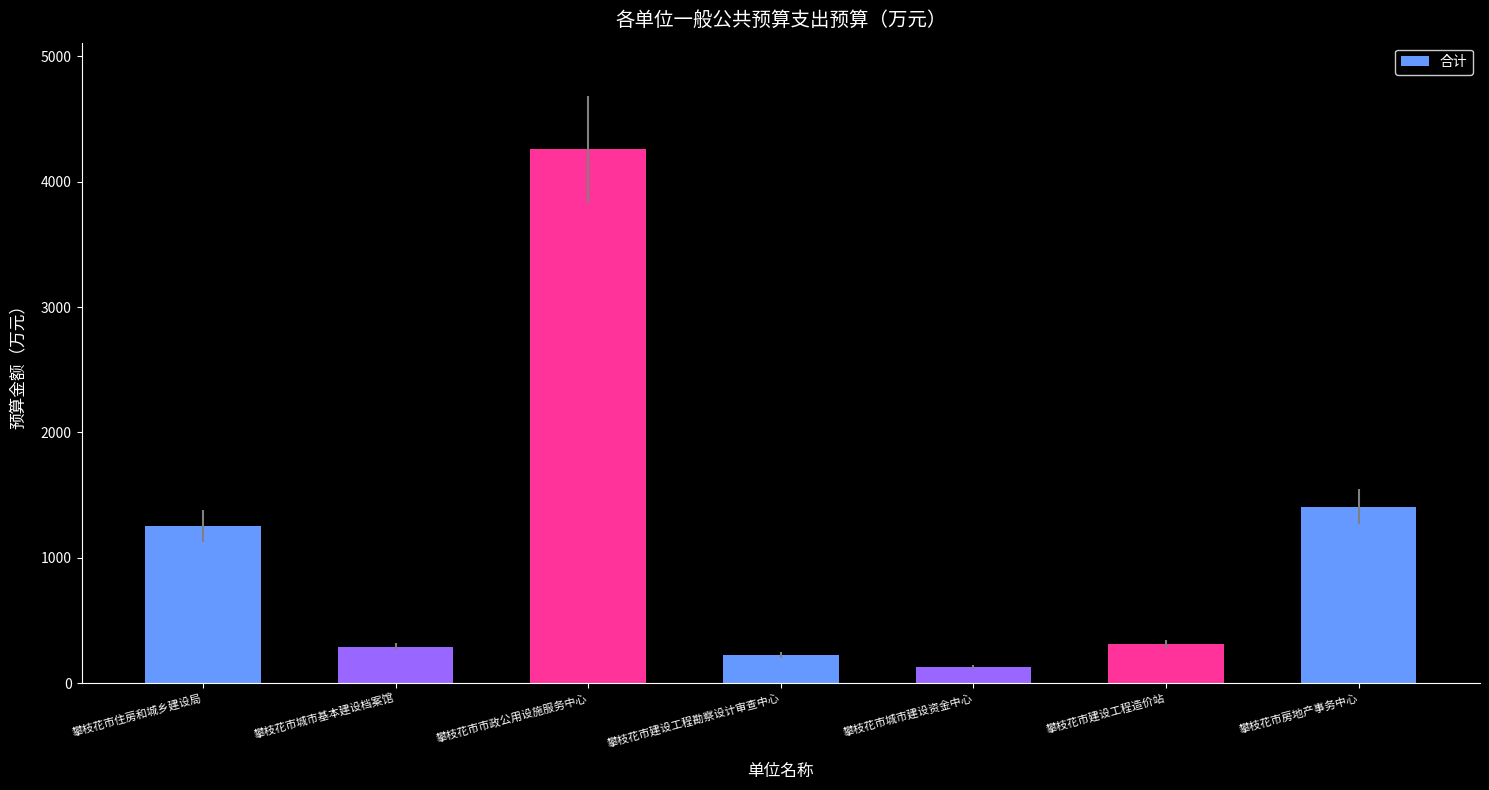

Reading left to right, what are all the values shown in this chart?

1252.4	290.1	4257.2	226.7	127.7	313.3	1407.6